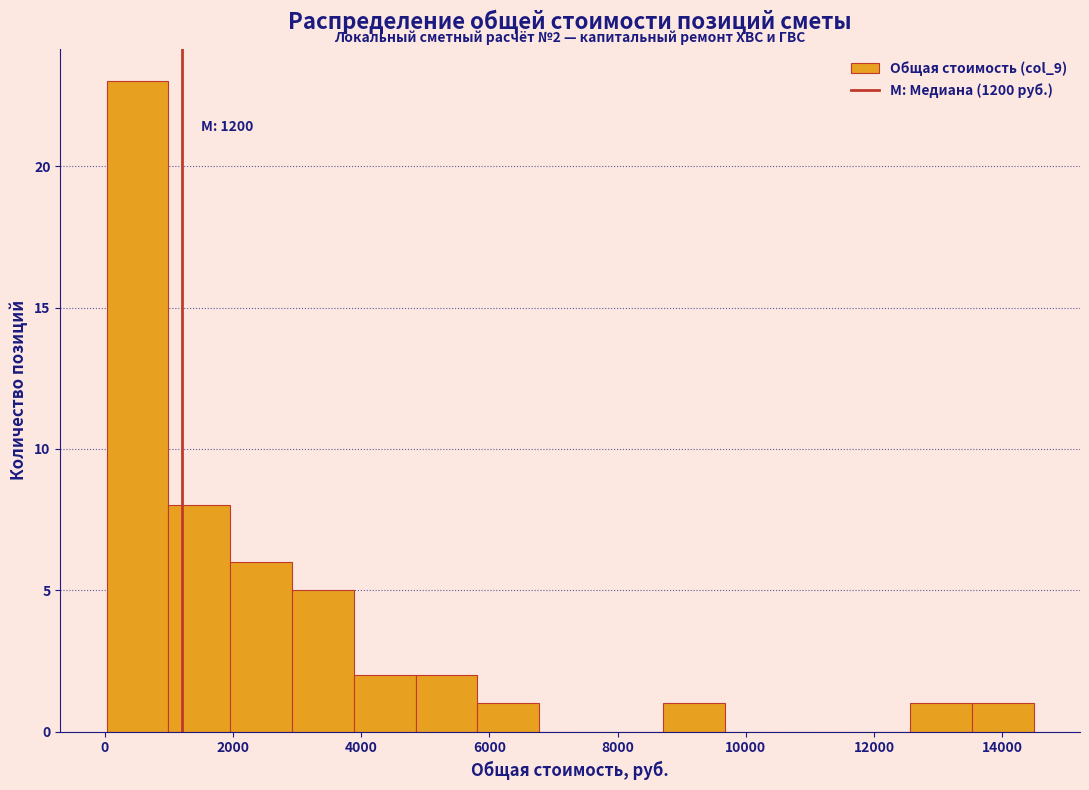

Which range on the x-axis has the tallest bar?

0 to 1000